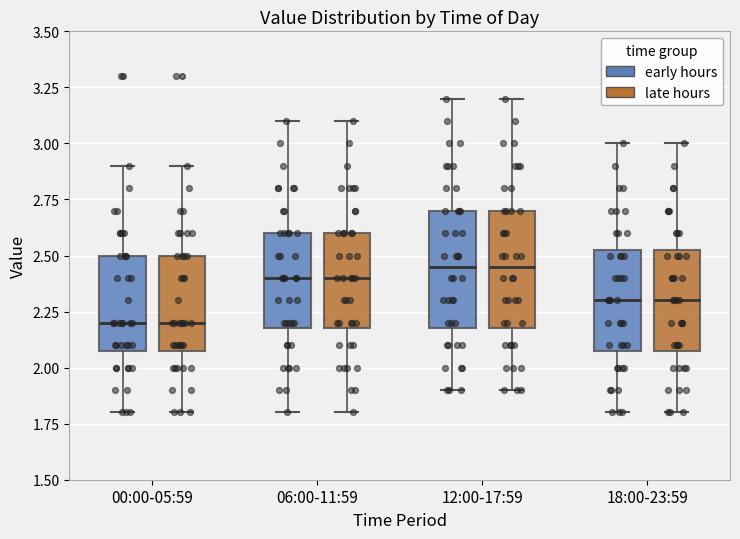

Reading left to right, read every box against the y-axis: the position of its median line, the range the box covers, and the ends of its whiskers. The values are not printed on the chart, so give them approximately, as read against the axis.

00:00-05:59 (early hours): median 2.20, box 2.10 to 2.50, whiskers 1.80 to 2.90
00:00-05:59 (late hours): median 2.20, box 2.10 to 2.50, whiskers 1.80 to 2.90
06:00-11:59 (early hours): median 2.40, box 2.20 to 2.60, whiskers 1.80 to 3.10
06:00-11:59 (late hours): median 2.40, box 2.20 to 2.60, whiskers 1.80 to 3.10
12:00-17:59 (early hours): median 2.45, box 2.20 to 2.70, whiskers 1.90 to 3.20
12:00-17:59 (late hours): median 2.45, box 2.20 to 2.70, whiskers 1.90 to 3.20
18:00-23:59 (early hours): median 2.30, box 2.10 to 2.55, whiskers 1.80 to 3.00
18:00-23:59 (late hours): median 2.30, box 2.10 to 2.55, whiskers 1.80 to 3.00